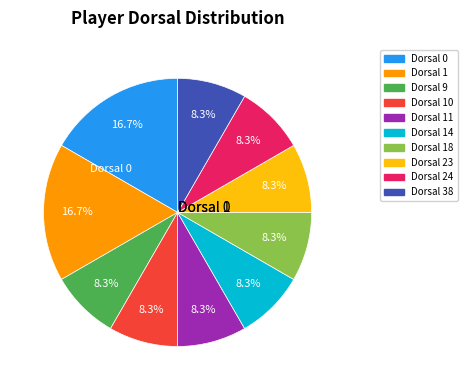

Is there a majority slice in this chart?

No